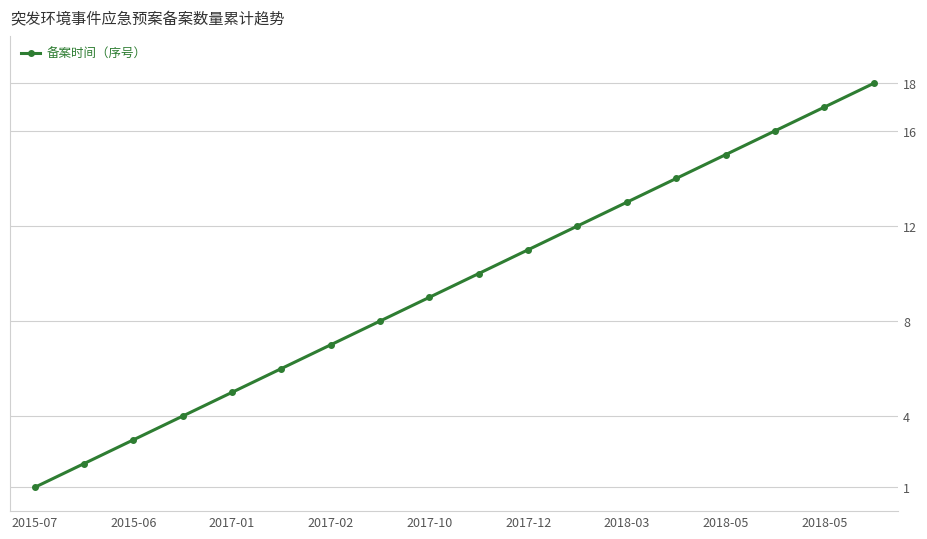

What is the difference between the second highest and second lowest values?

15